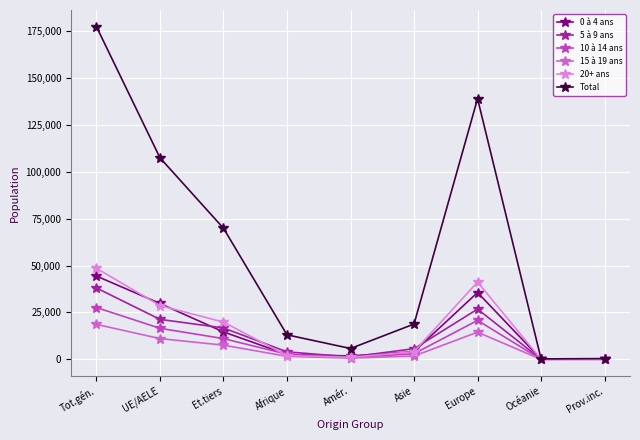

At how many categories does at least one series exceed 98433?

3